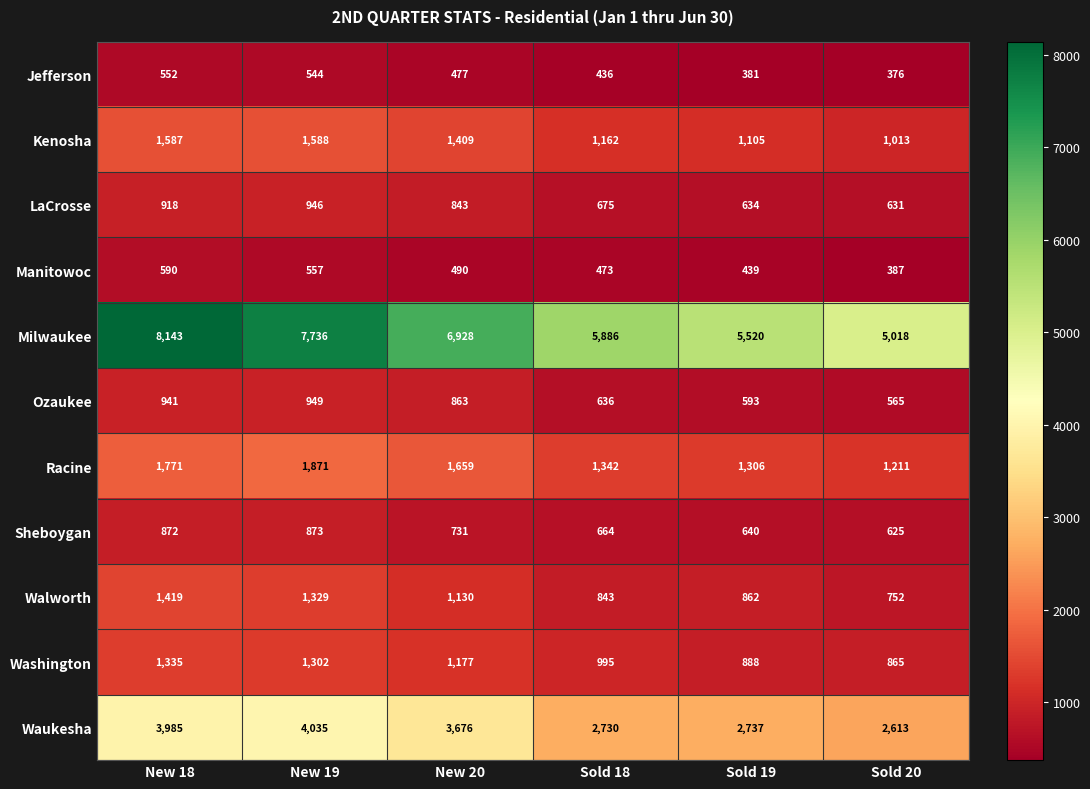

What is the average value of the Ozaukee series?

758